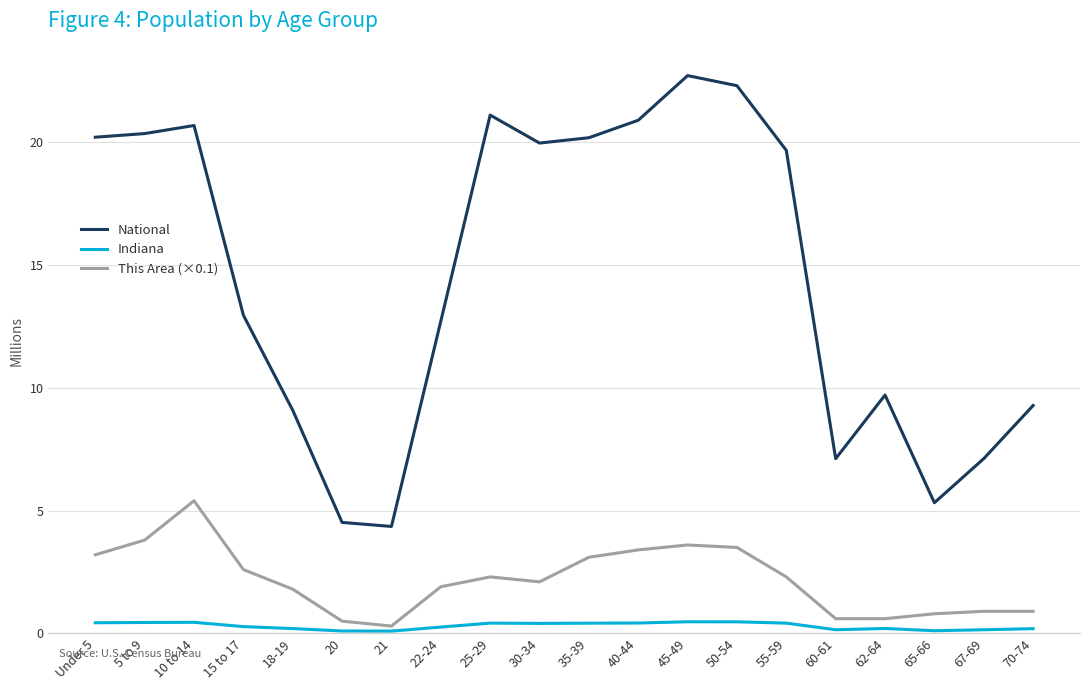

Is it true that National equals 8.6 at 55-59?

False